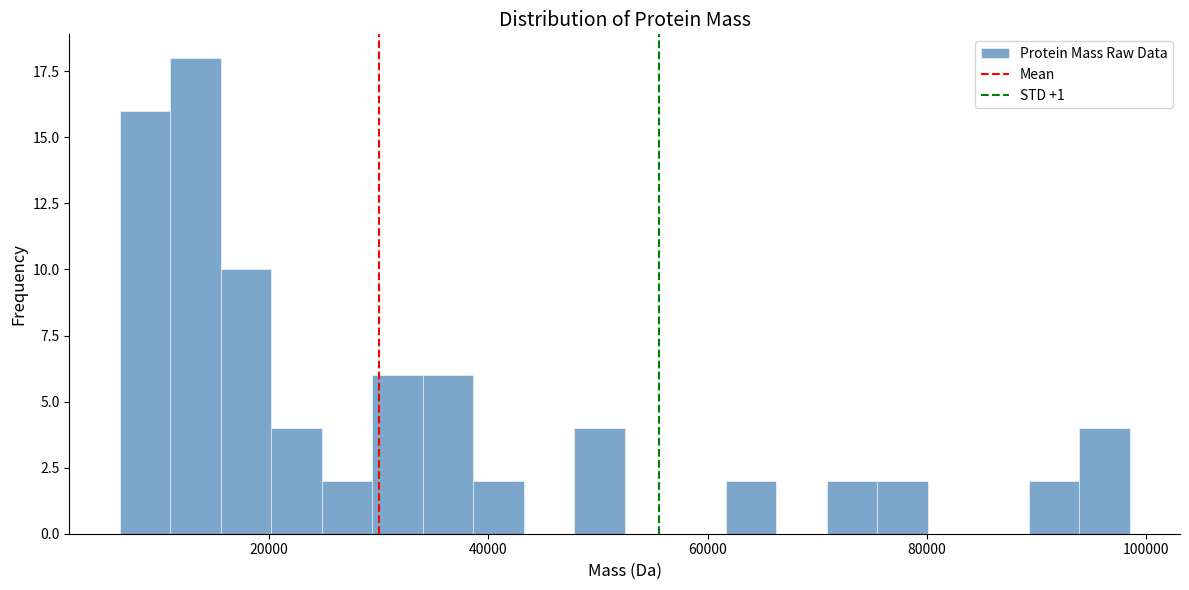

Around what value on the x-axis is the tallest bar? Give the approximate position of its centre, as read against the axis.

14000